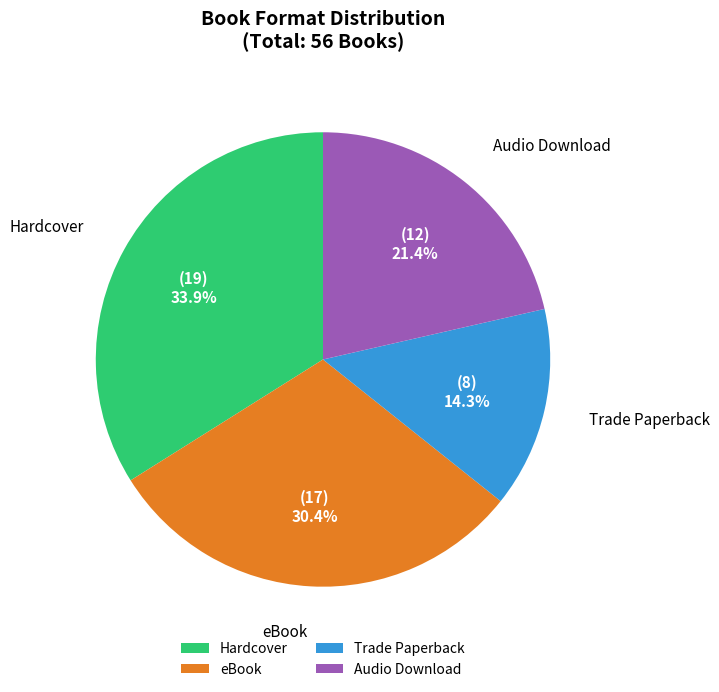

Between Audio Download and Hardcover, which is larger?

Hardcover